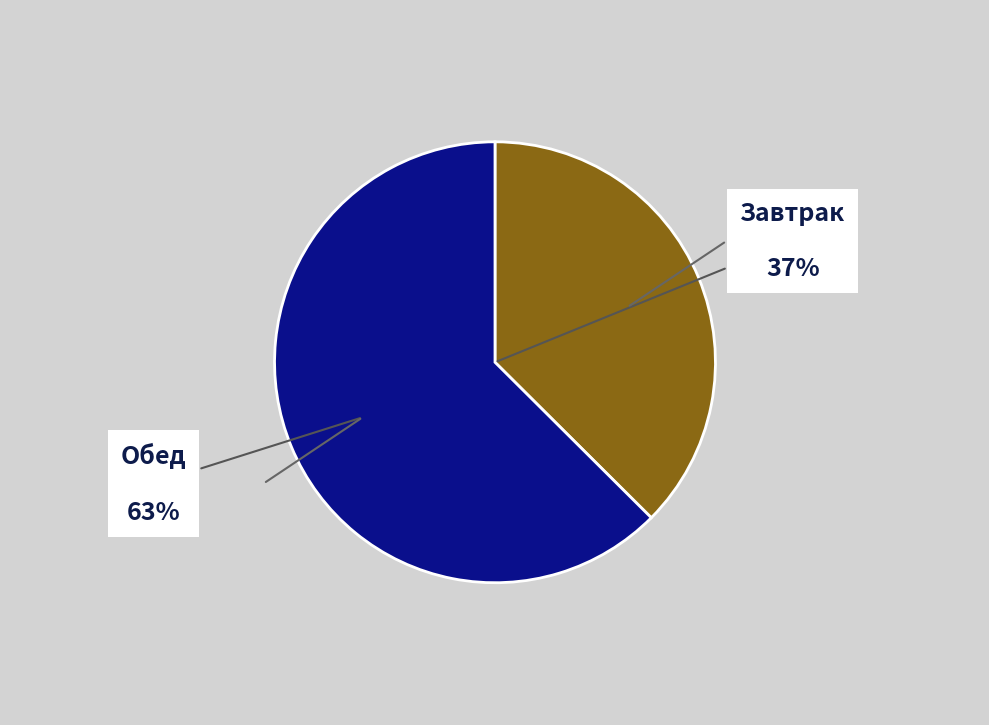

To the nearest percent, what is the average slice percentage?

50%